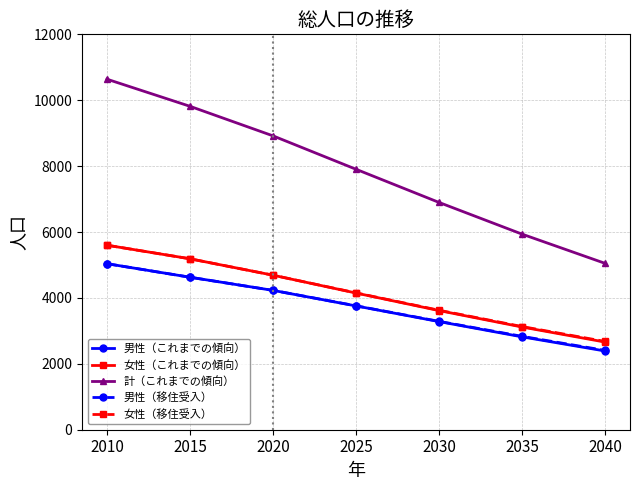

Where does the 男性（これまでの傾向） series first go above 3757?

2010